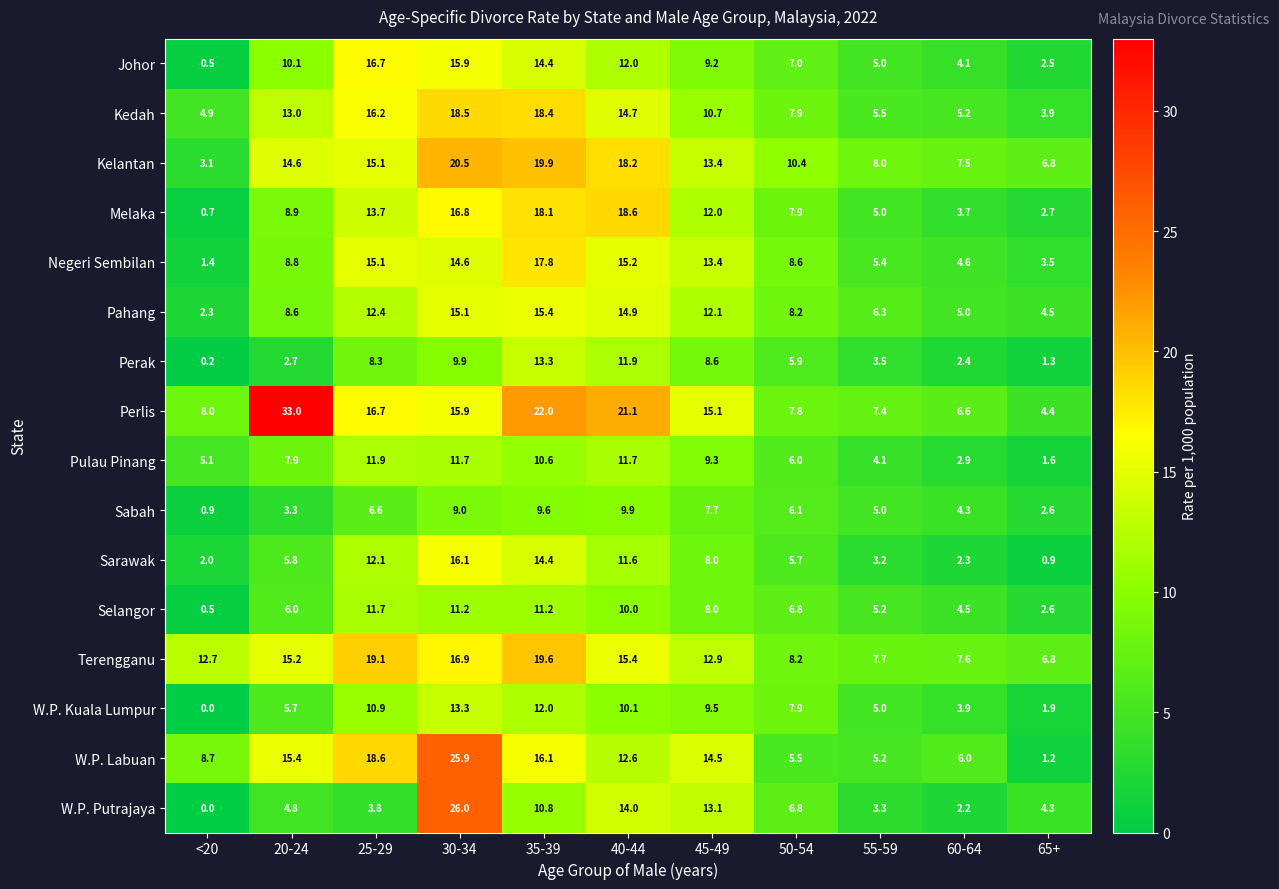

Where does the Perlis series first go above 15?

20-24